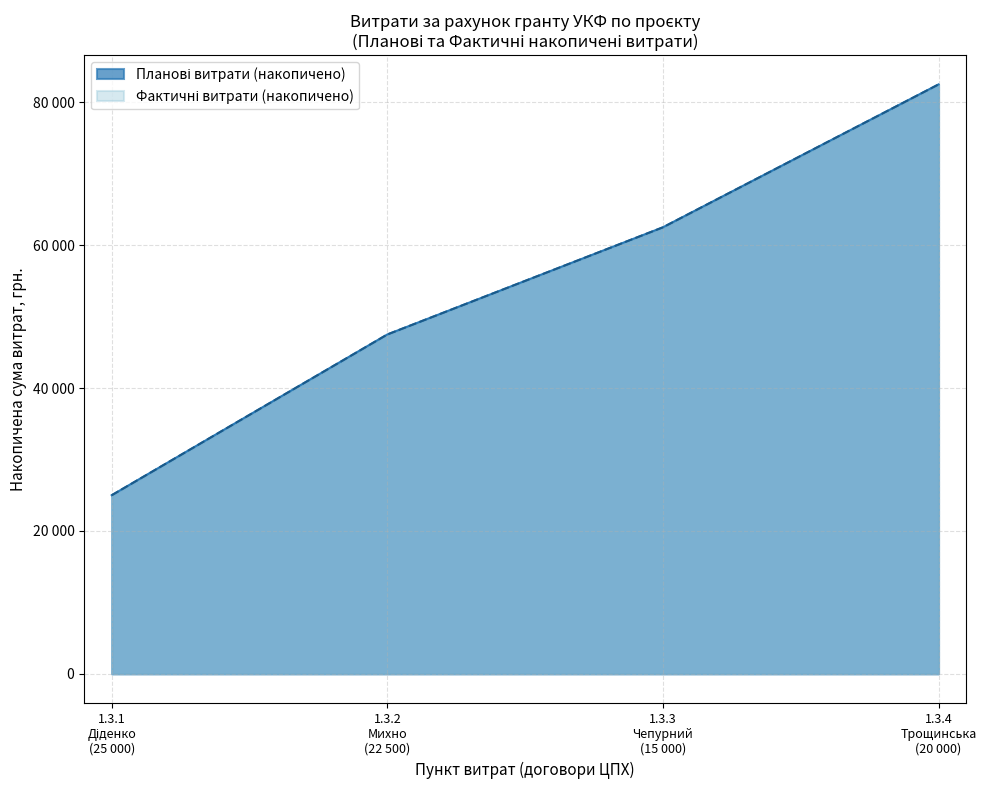

At which label does Планові витрати (загальна сума) first exceed 18000?

1.3.1